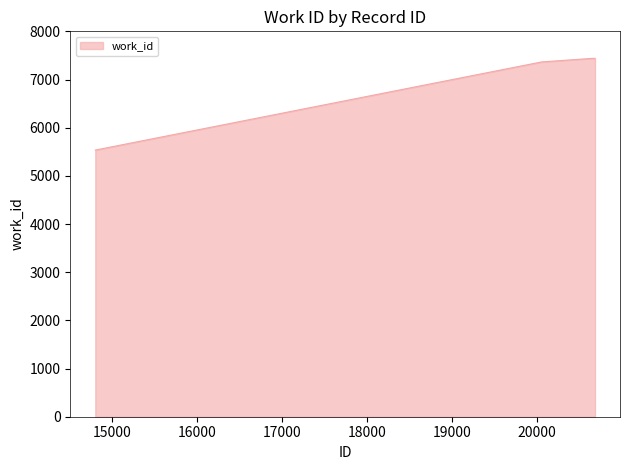

Reading left to right, list all the values displayed in this chart.

5535	7365	7439	7439